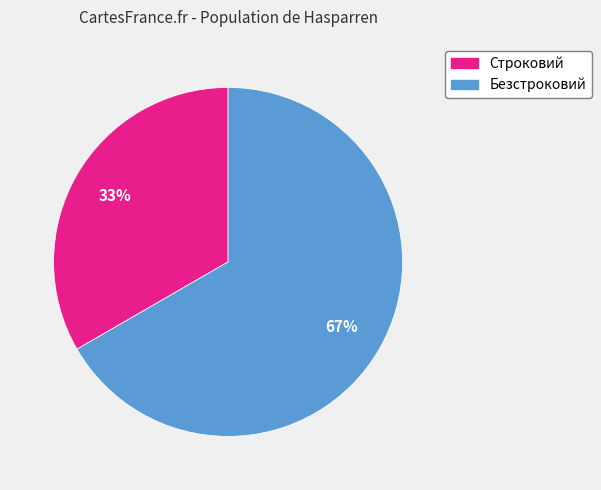

Does Безстроковий account for over 50% of the chart?

Yes